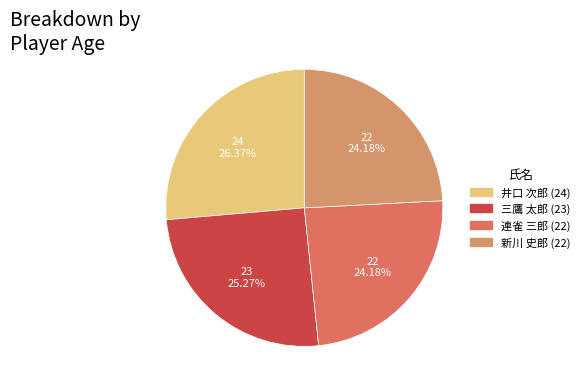

What is the total percentage of 新川 史郎 (22) and 連雀 三郎 (22)?

48.4%